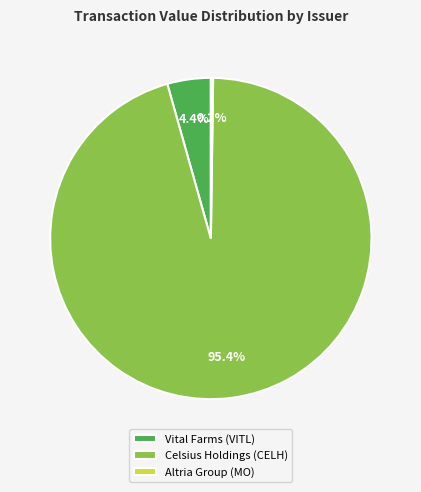

What is the largest slice in the pie chart?

Celsius Holdings (CELH)